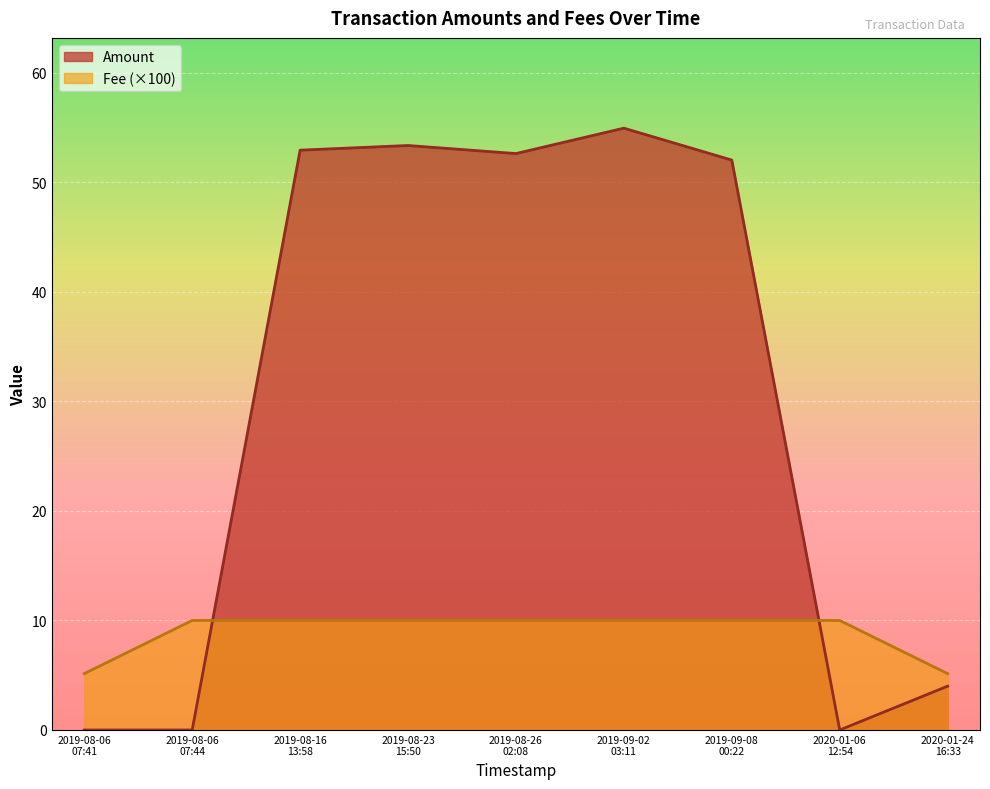

Between which two adjacent categories do Fee and Amount first intersect?

2019-08-06
07:44 and 2019-08-16
13:58